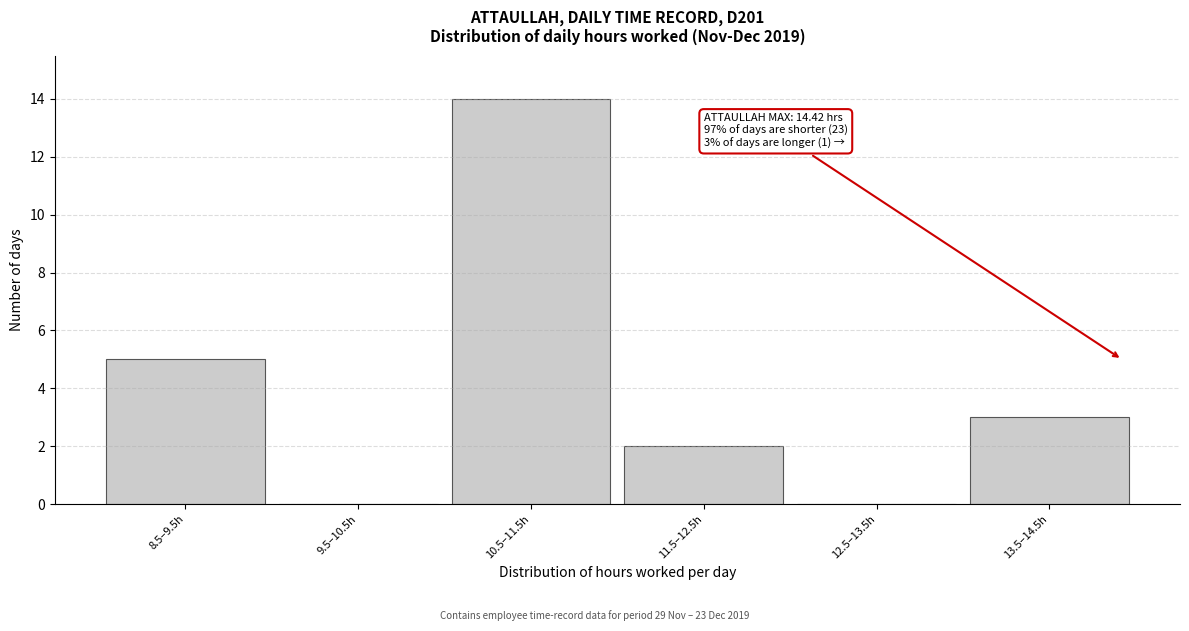

Reading left to right, transcribe all the data shown in this chart.

8.5–9.5h=5	9.5–10.5h=0	10.5–11.5h=14	11.5–12.5h=2	12.5–13.5h=0	13.5–14.5h=3